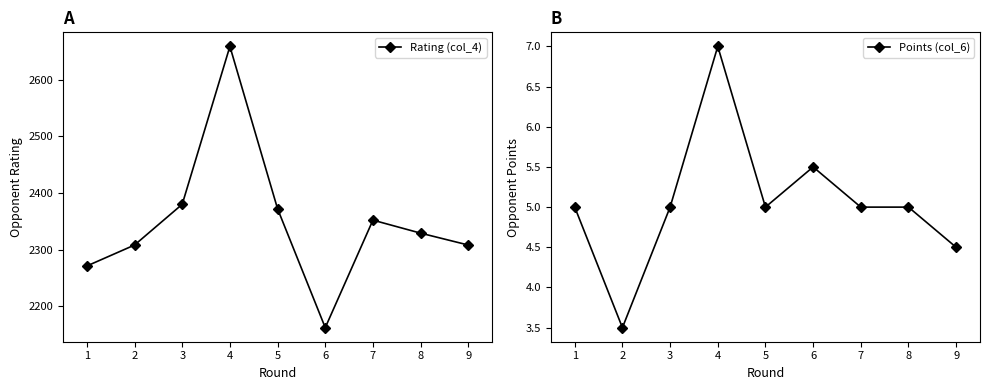

True or false: Points (col_6) and Rating (col_4) intersect in this chart.

False